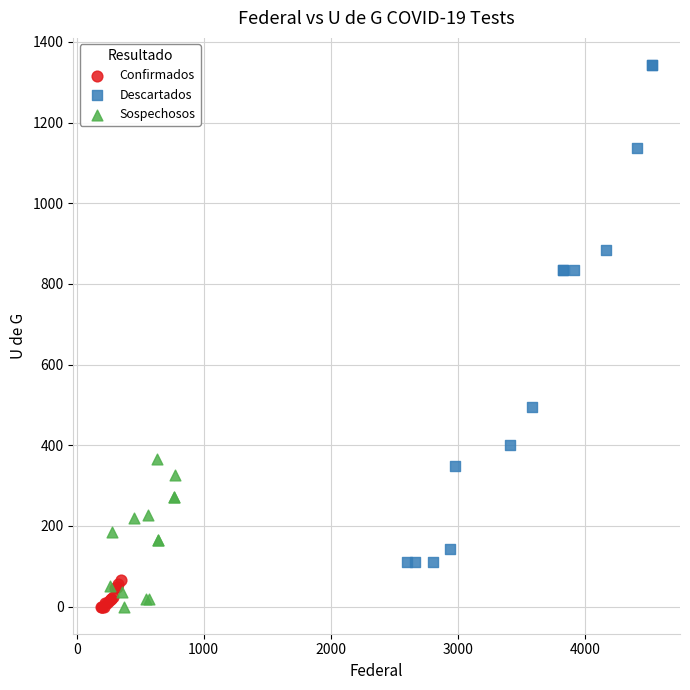

What are all the series names shown in the legend?

Confirmados, Descartados, Sospechosos